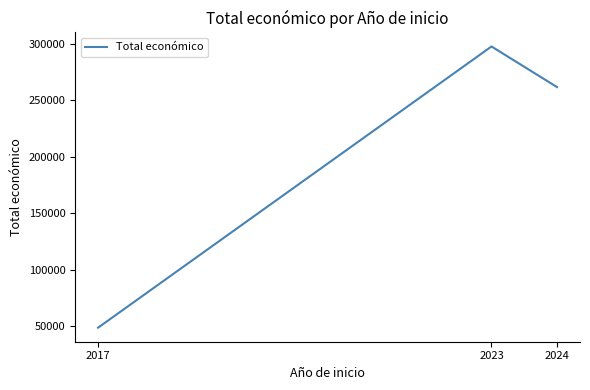

List the labels in order of value, smallest first.

2017, 2024, 2023